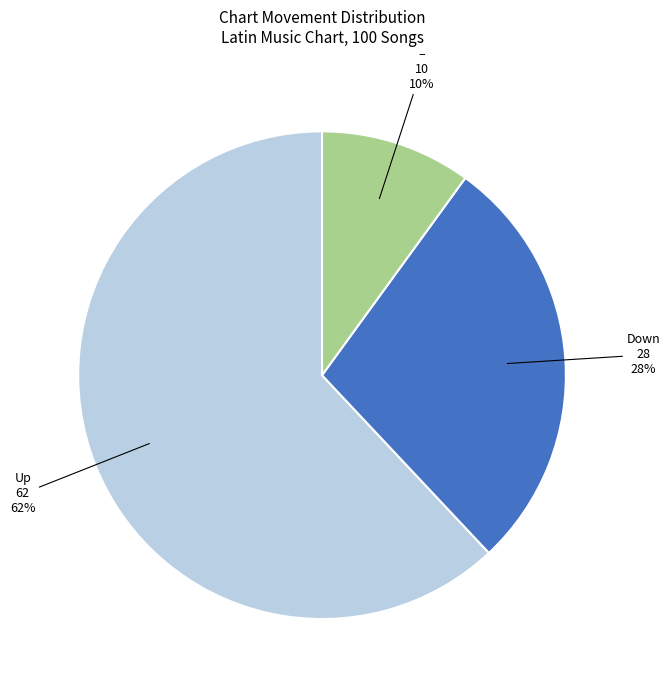

Which has a higher value, Up or –?

Up